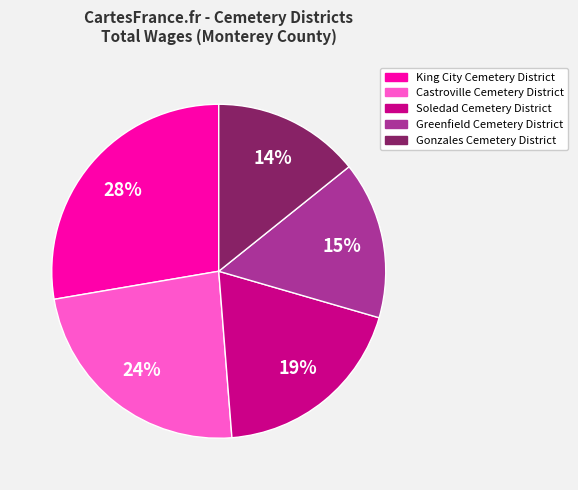

Do Castroville Cemetery District and Greenfield Cemetery District together represent more than half of the pie?

No